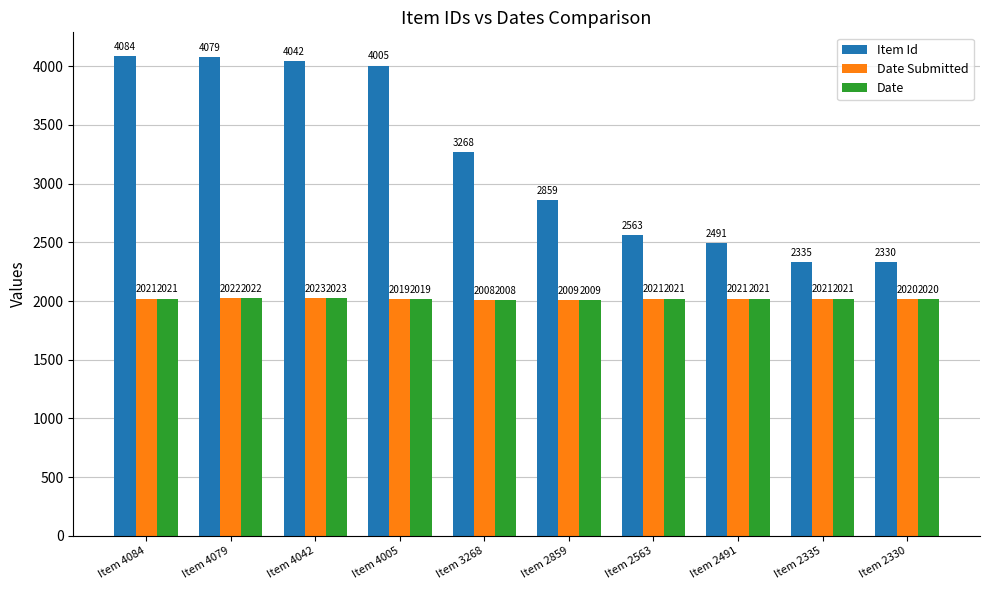

What is the difference between the highest and lowest values at Item 2335?

314